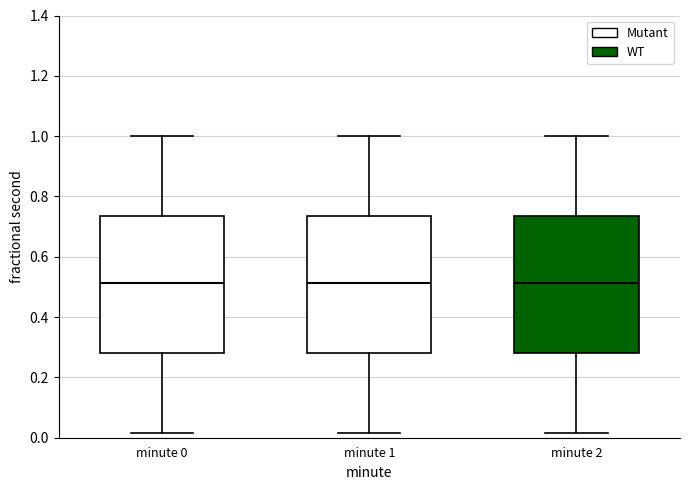

Where does the lower whisker of the box for minute 0 end on the y-axis? The values are not printed on the chart, so give them approximately, as read against the axis.

0.02